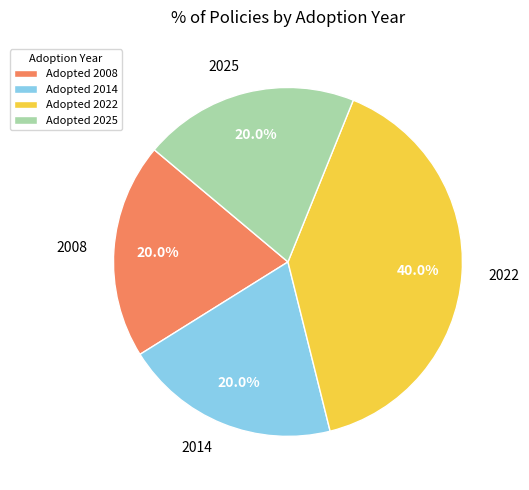

What percentage do 2025 and 2022 together represent?

60.0%